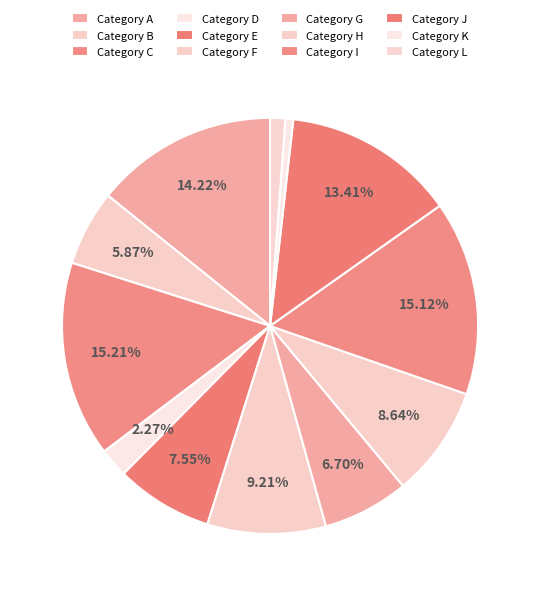

What percentage is the Category H slice, to the nearest percent?

9%